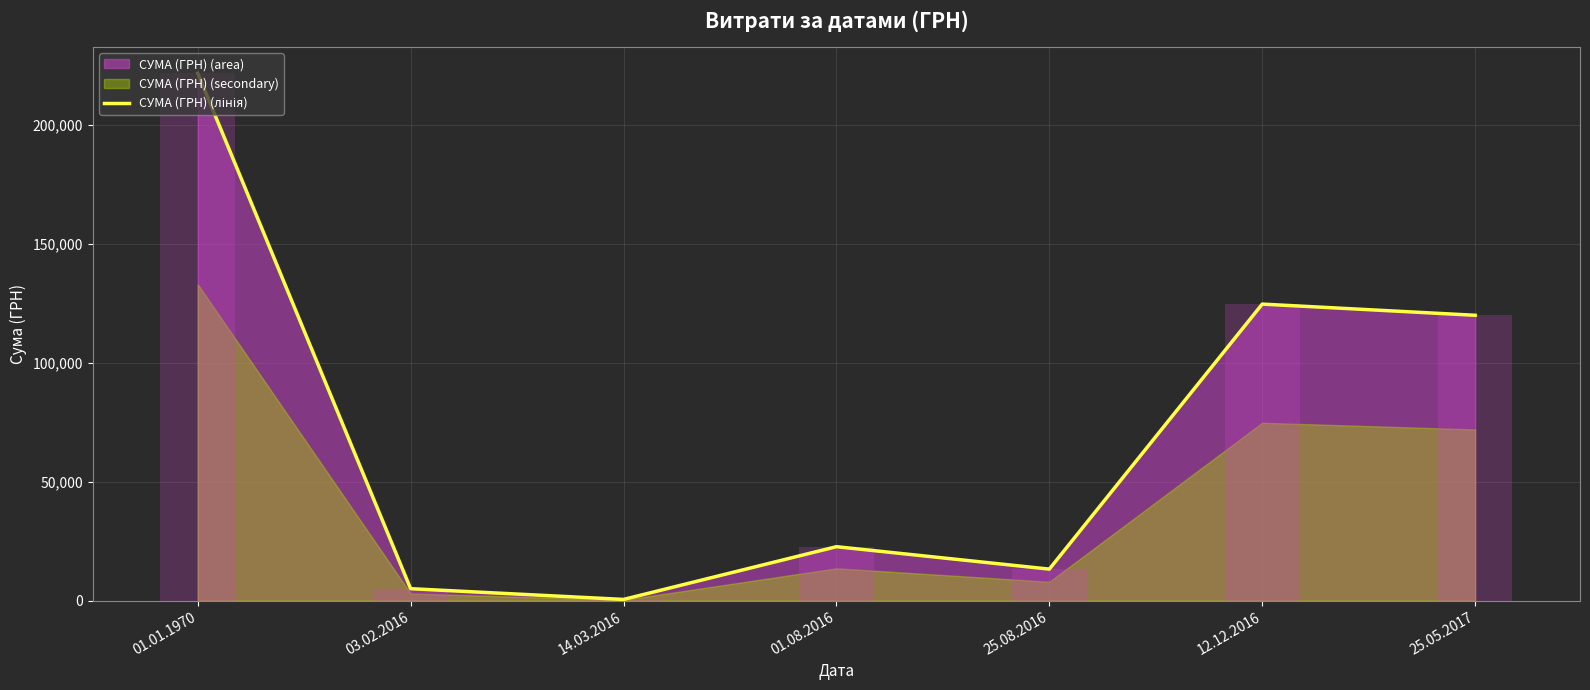

List the labels in order of value, smallest first.

14.03.2016, 03.02.2016, 25.08.2016, 01.08.2016, 25.05.2017, 12.12.2016, 01.01.1970